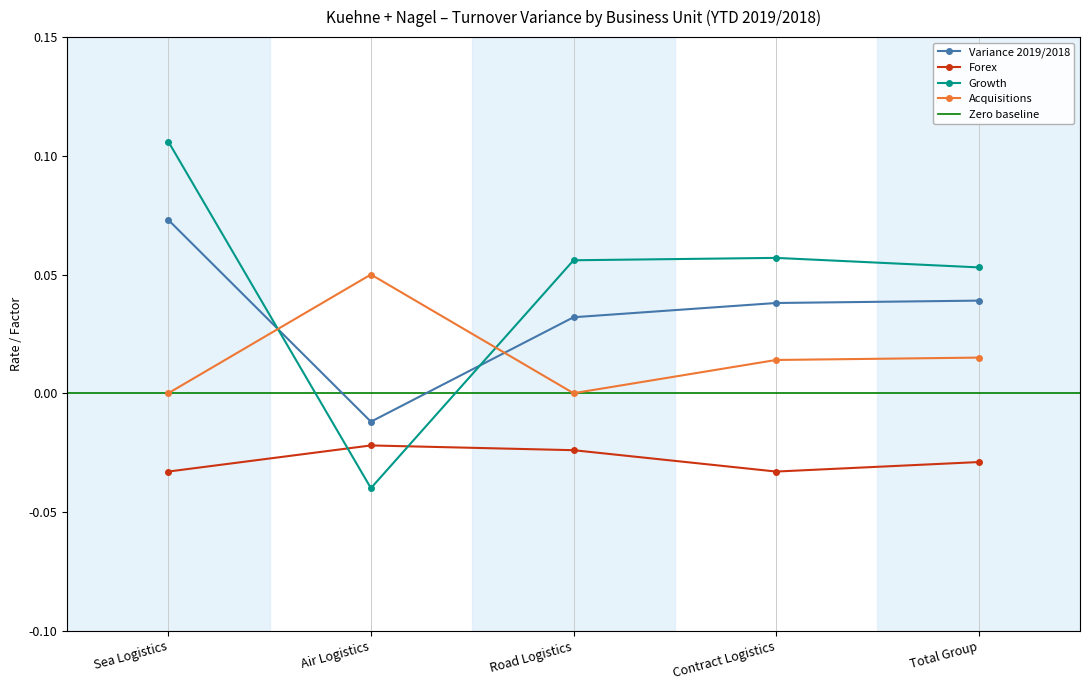

List the series in order of their overall mean, highest first.

Growth, Variance 2019/2018, Acquisitions, Forex